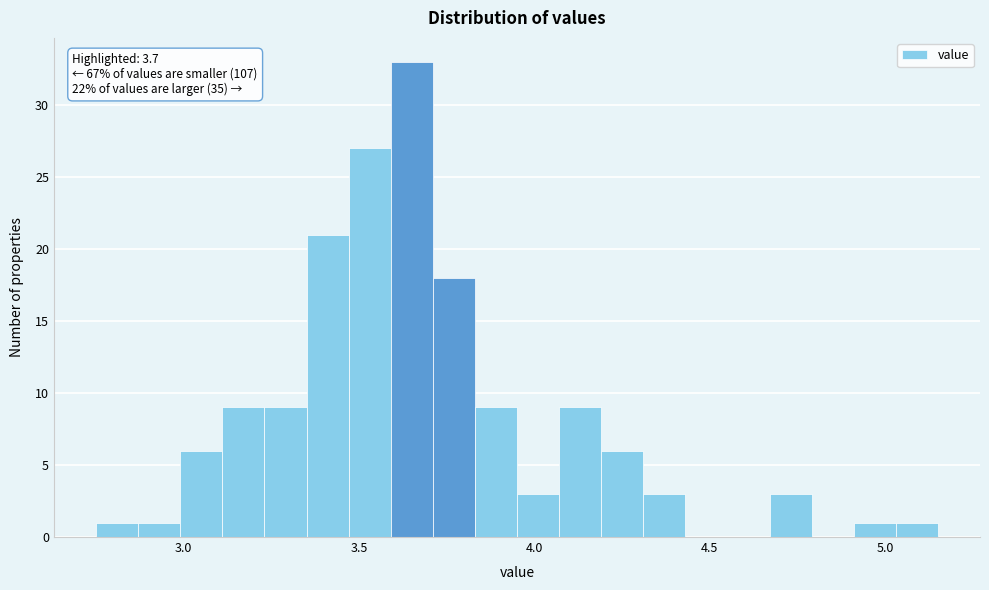

Around what value on the x-axis is the tallest bar? Give the approximate position of its centre, as read against the axis.

3.65